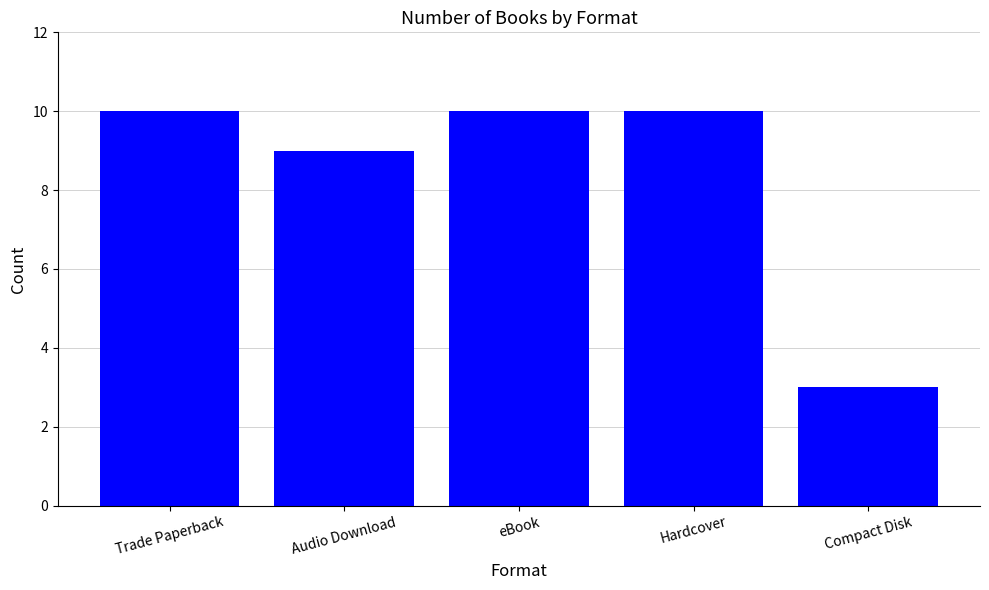

What is the difference between the values at Compact Disk and Audio Download?

6